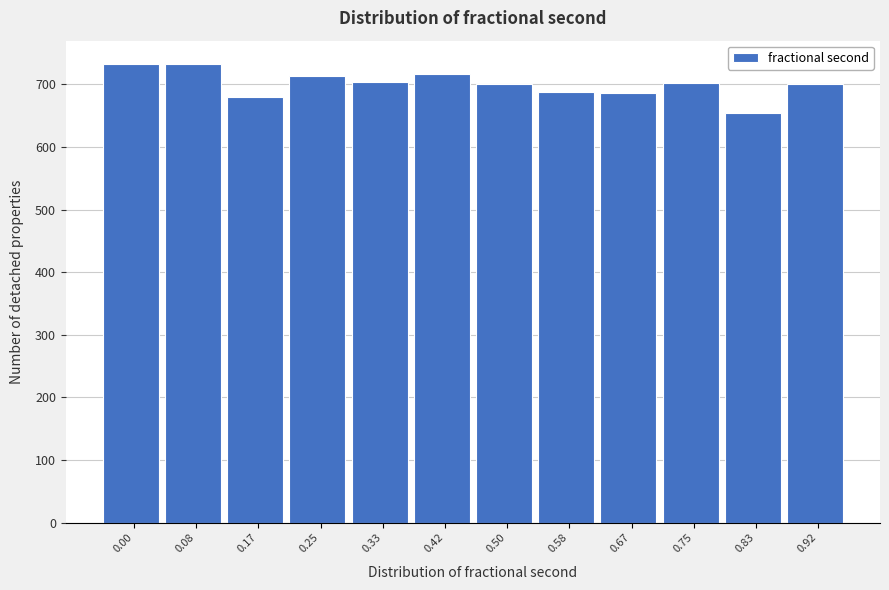

What is the value of the 2nd bar from the left?

733